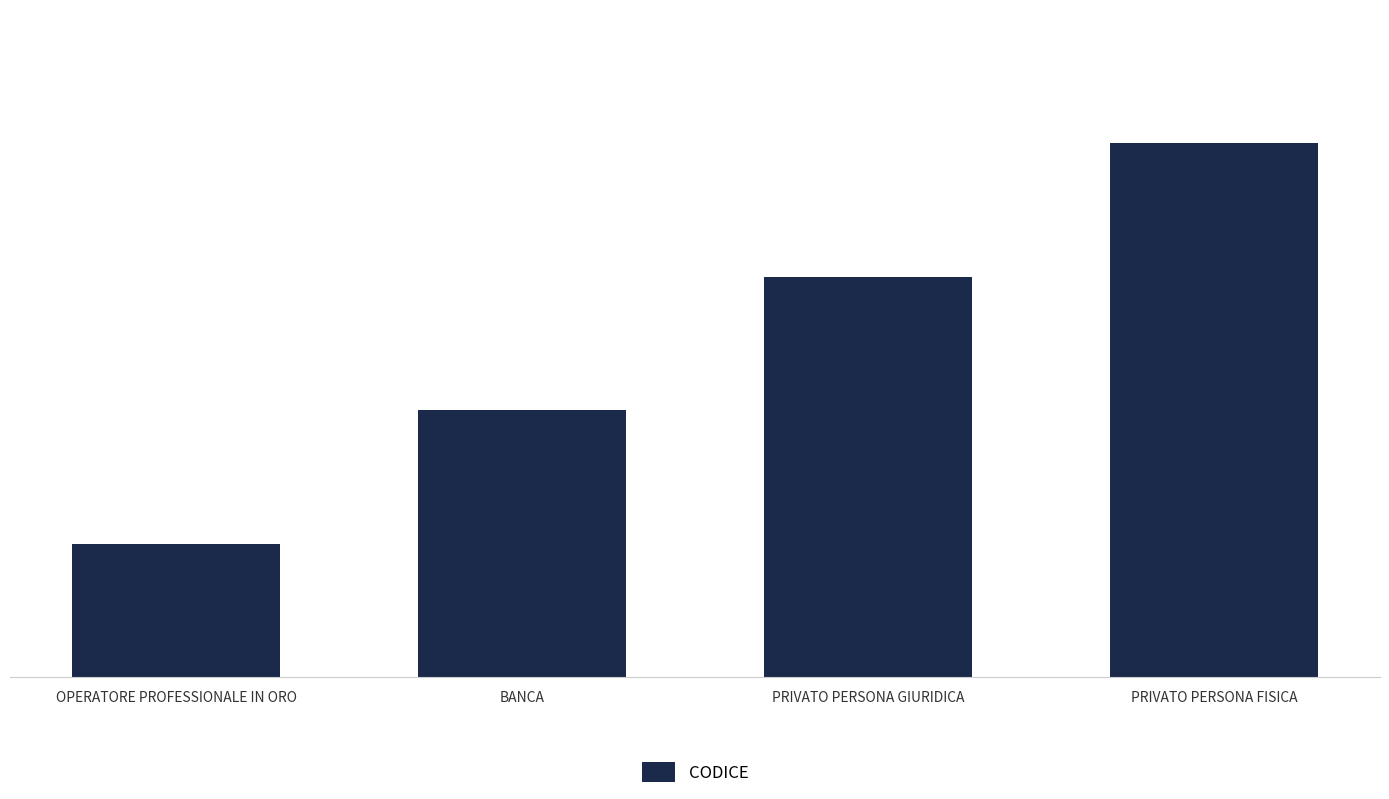

The chart shows a value of 3 at PRIVATO PERSONA GIURIDICA. True or false?

True